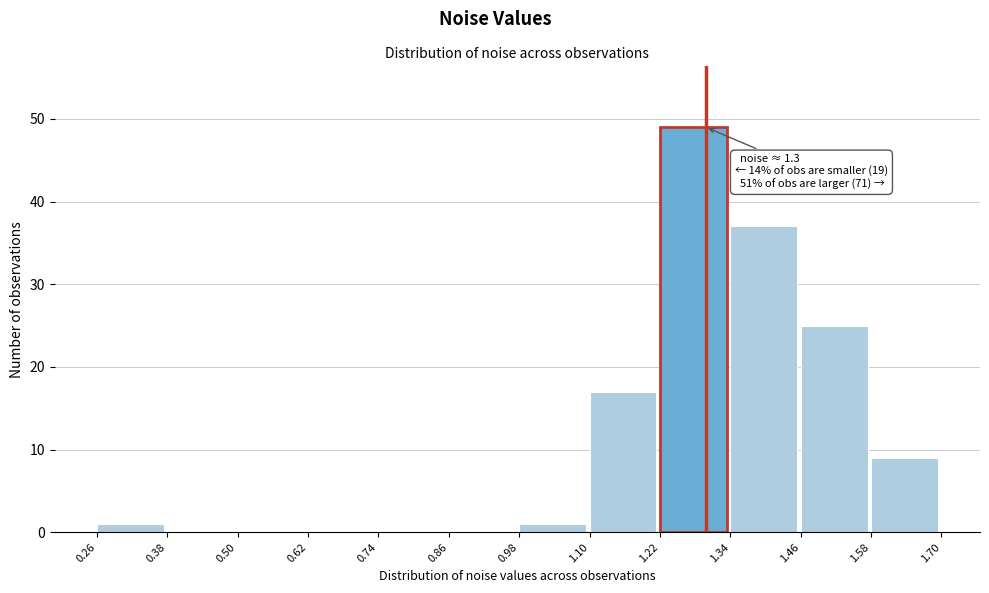

Which range on the x-axis has the tallest bar?

1.22 to 1.34